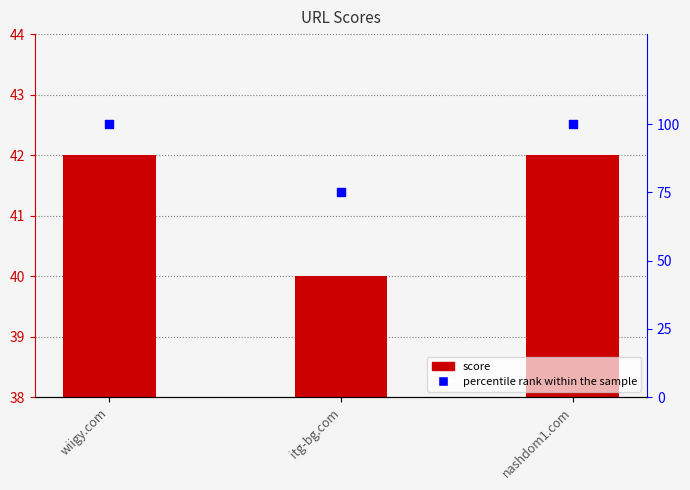

What are all the series names shown in the legend?

score, percentile rank within the sample